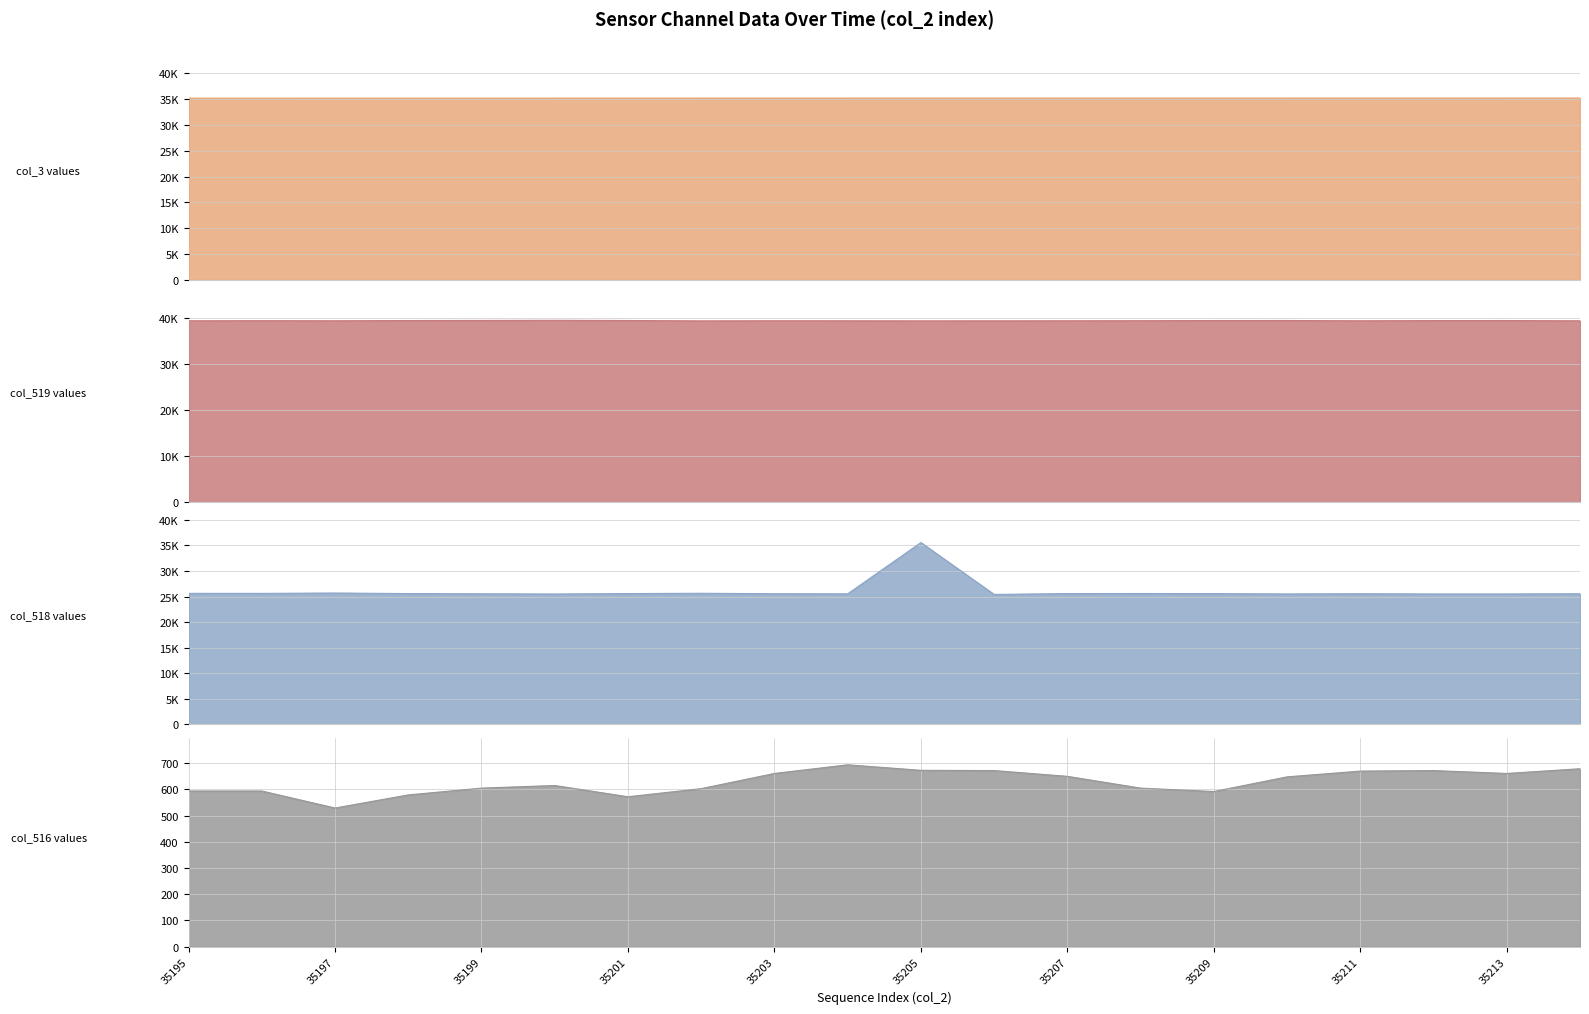

How many distinct data groups are displayed?

4